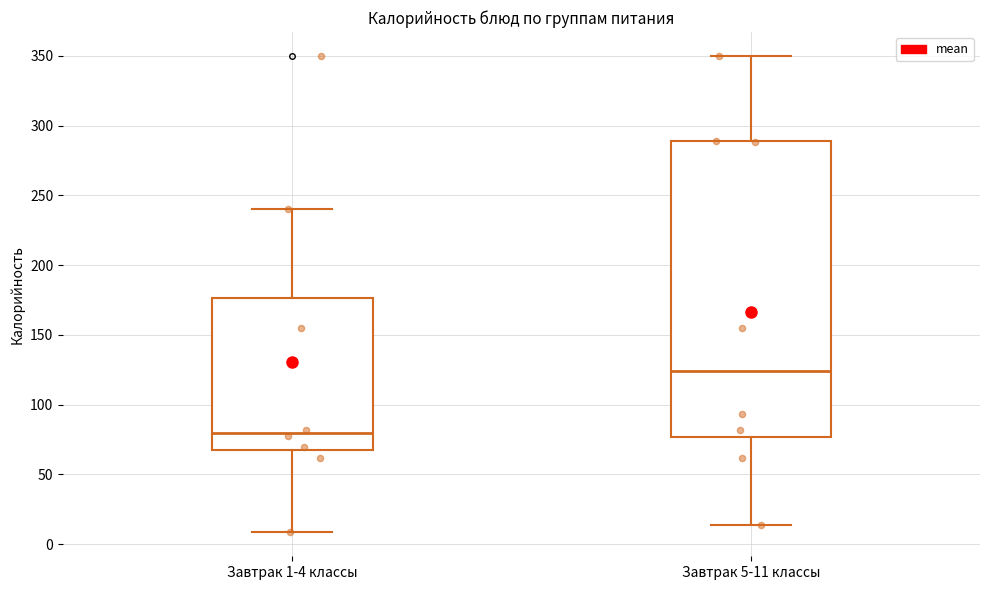

Comparing the boxes themselves (not the whiskers), which one is the tallest?

Завтрак 5-11 классы